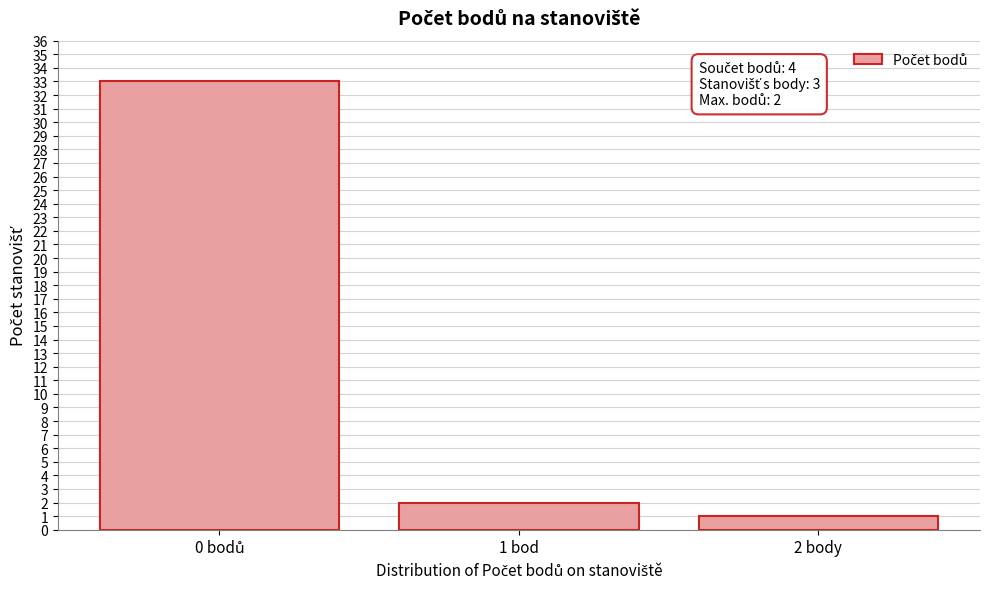

Reading left to right, list all the values displayed in this chart.

33	2	1